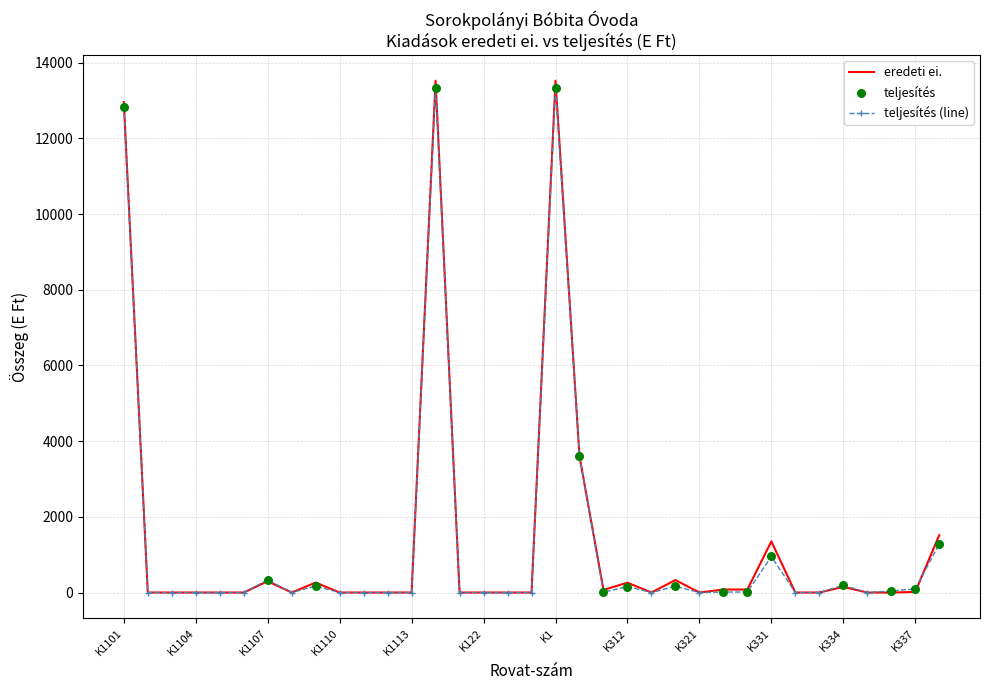

What is the maximum value for teljesítés (line)?

13341